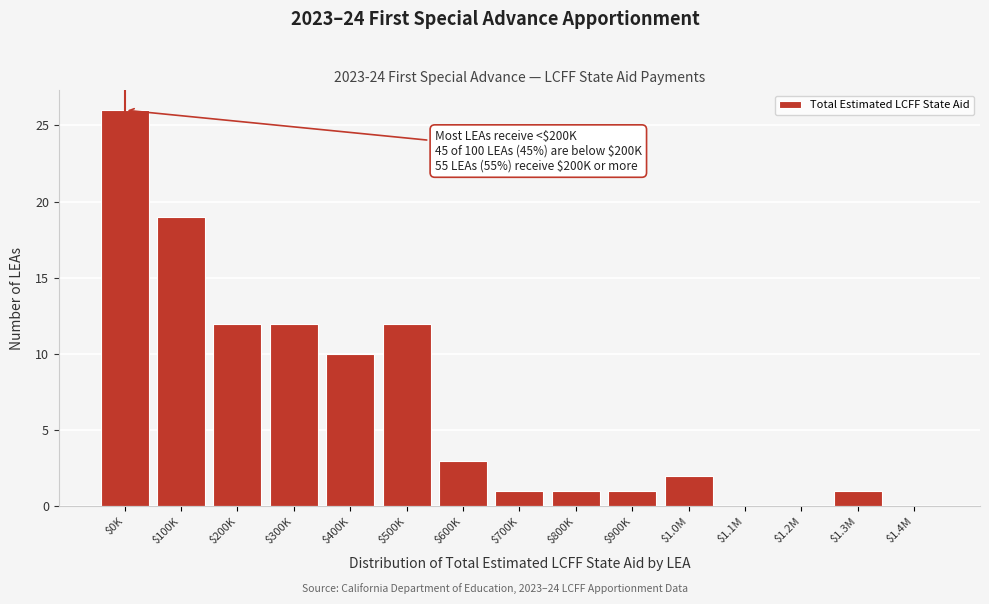

Is it true that the value at $0K is 39?

False